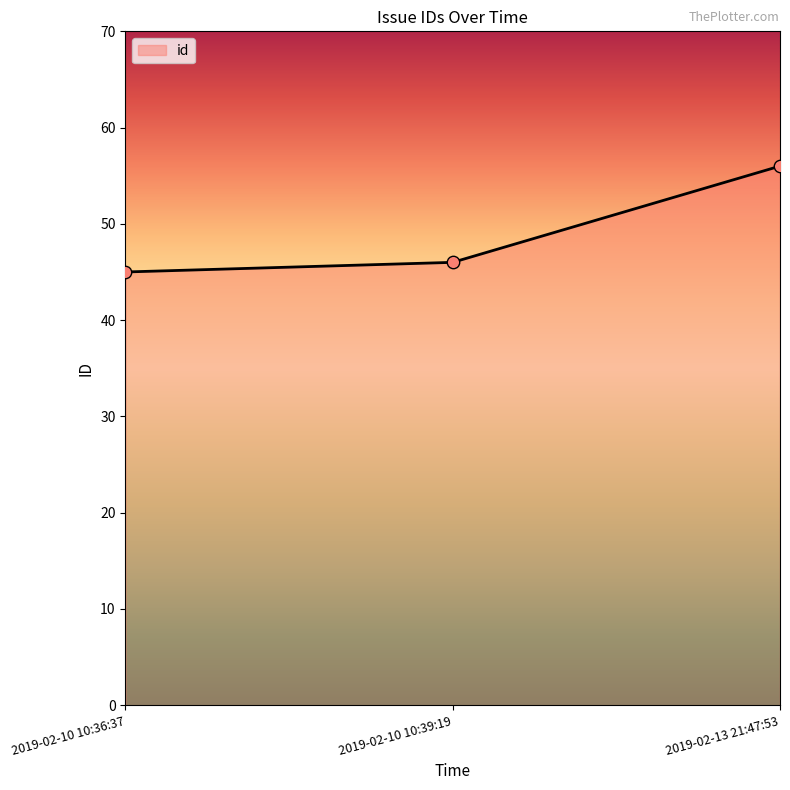

What is the change in value from 2019-02-10 10:36:37 to 2019-02-13 21:47:53?

+11